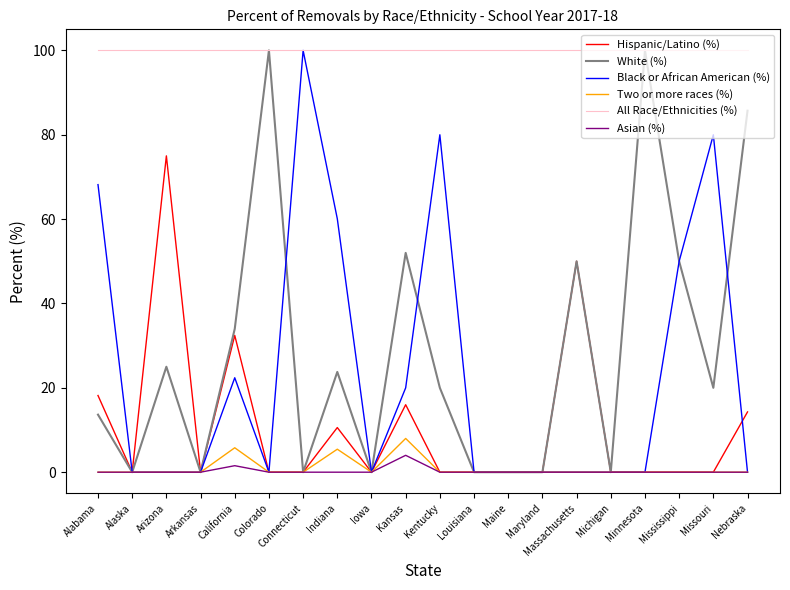

What position from the right is Mississippi?

3